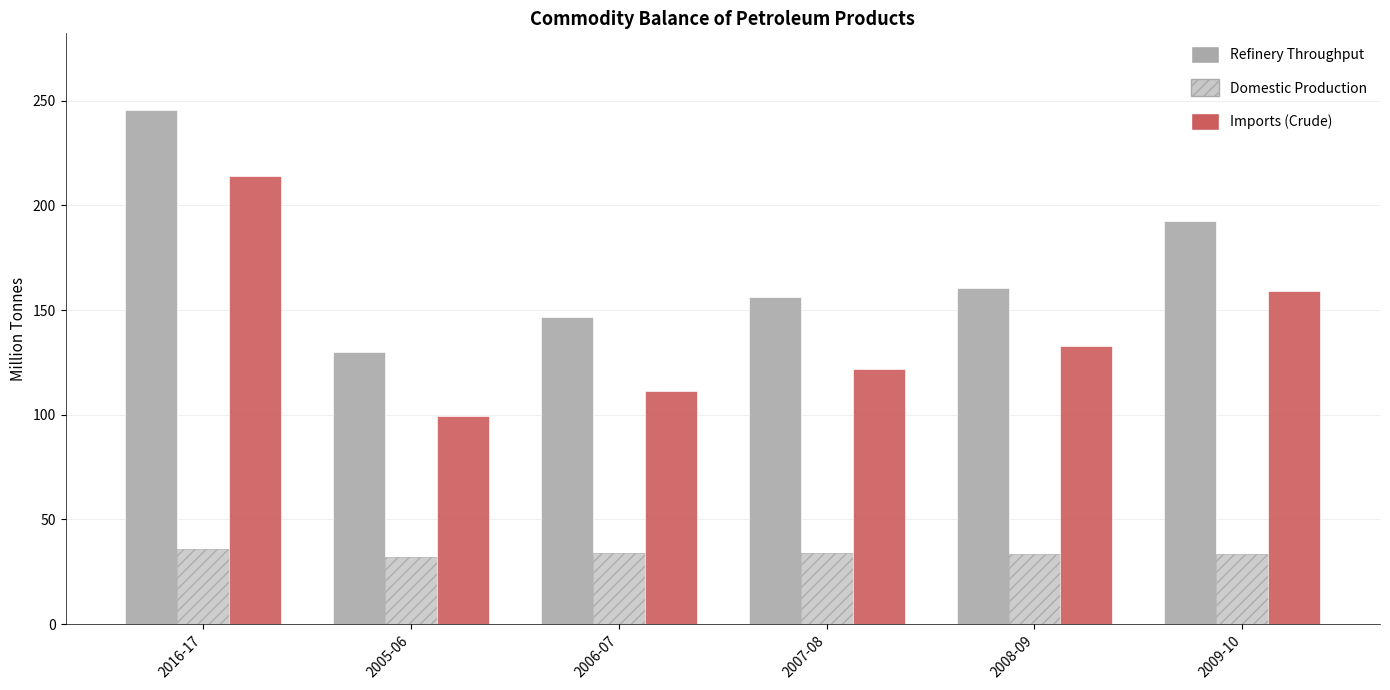

List the series in order of their peak value, lowest first.

Domestic Production, Imports (Crude), Refinery Throughput